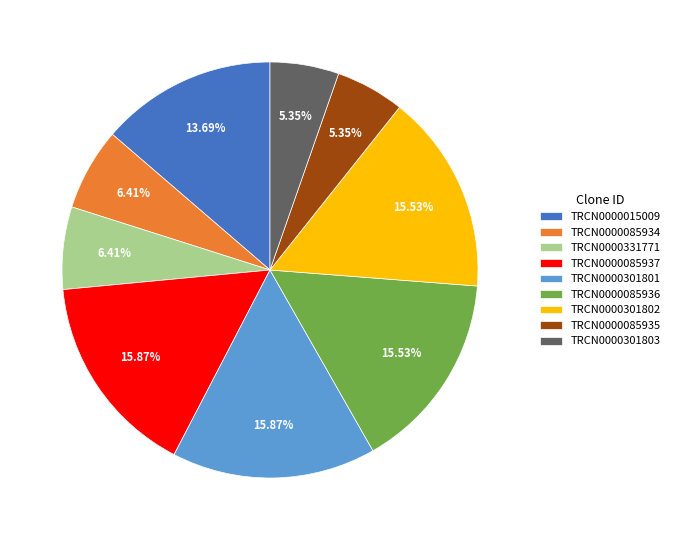

To the nearest percent, what percentage of the pie is TRCN0000301801?

16%